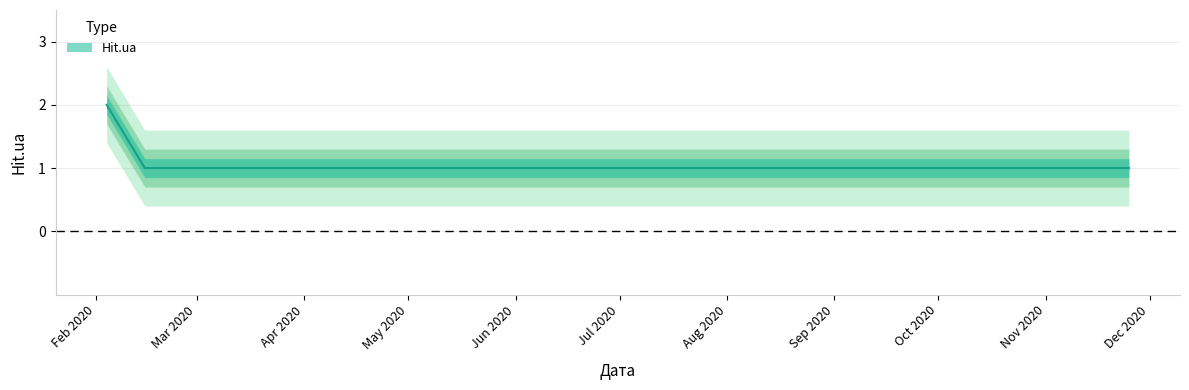

What is the label of the 7th point from the left?

2020-11-25